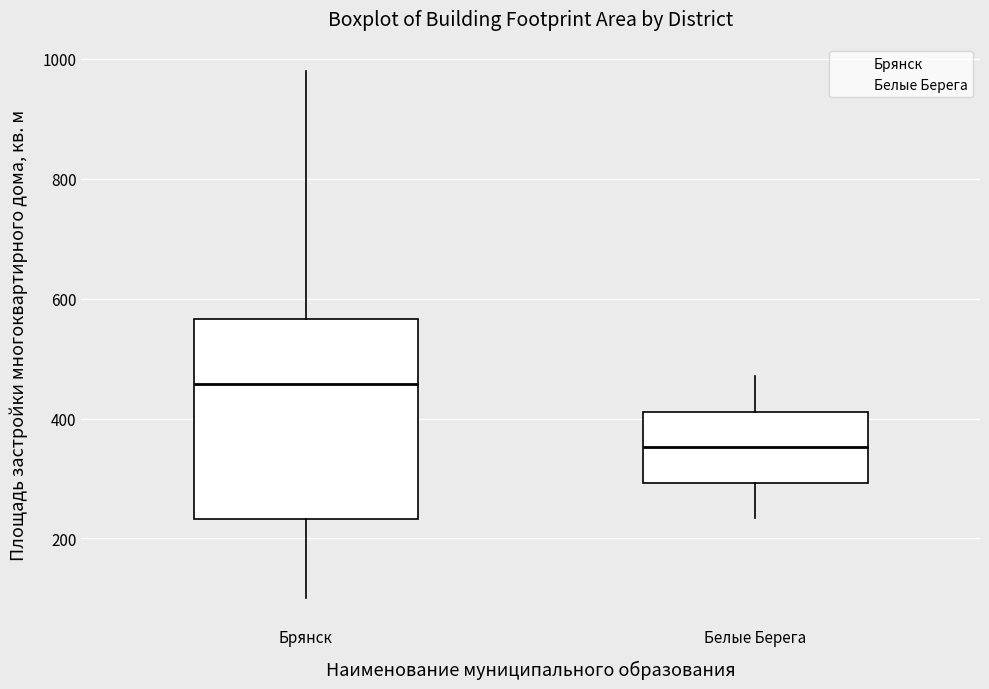

Comparing the boxes themselves (not the whiskers), which one is the tallest?

Брянск